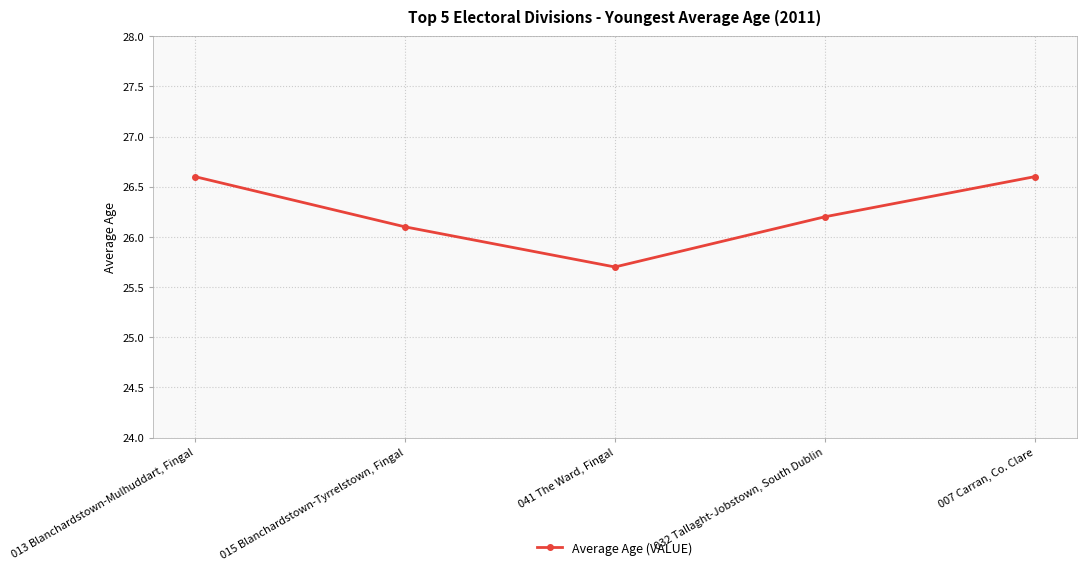

Reading left to right, transcribe all the data shown in this chart.

26.6	26.1	25.7	26.2	26.6